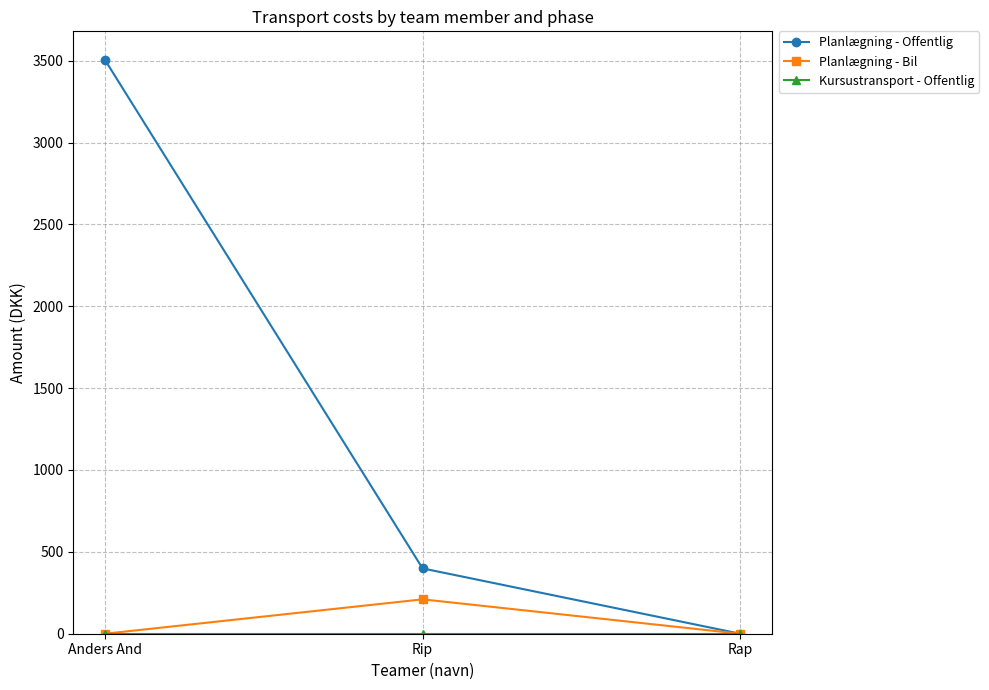

What is the label of the 2nd point from the right?

Rip